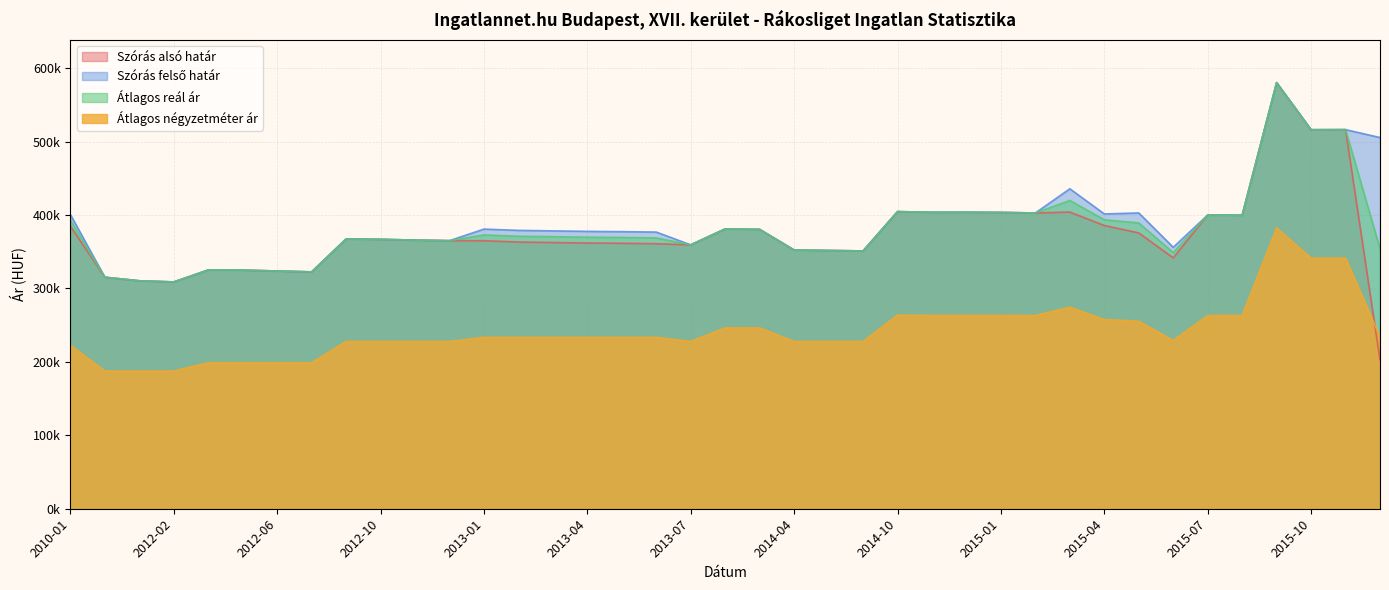

What is the smallest value displayed?

187500